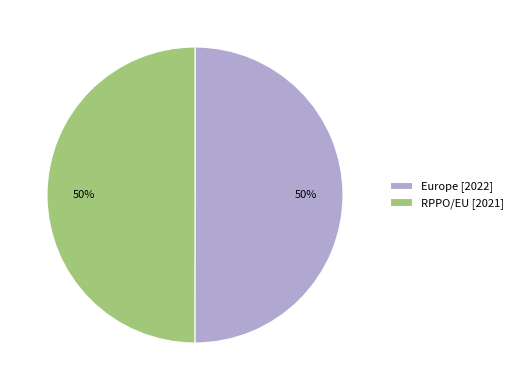

Count the number of slices in the pie.

2